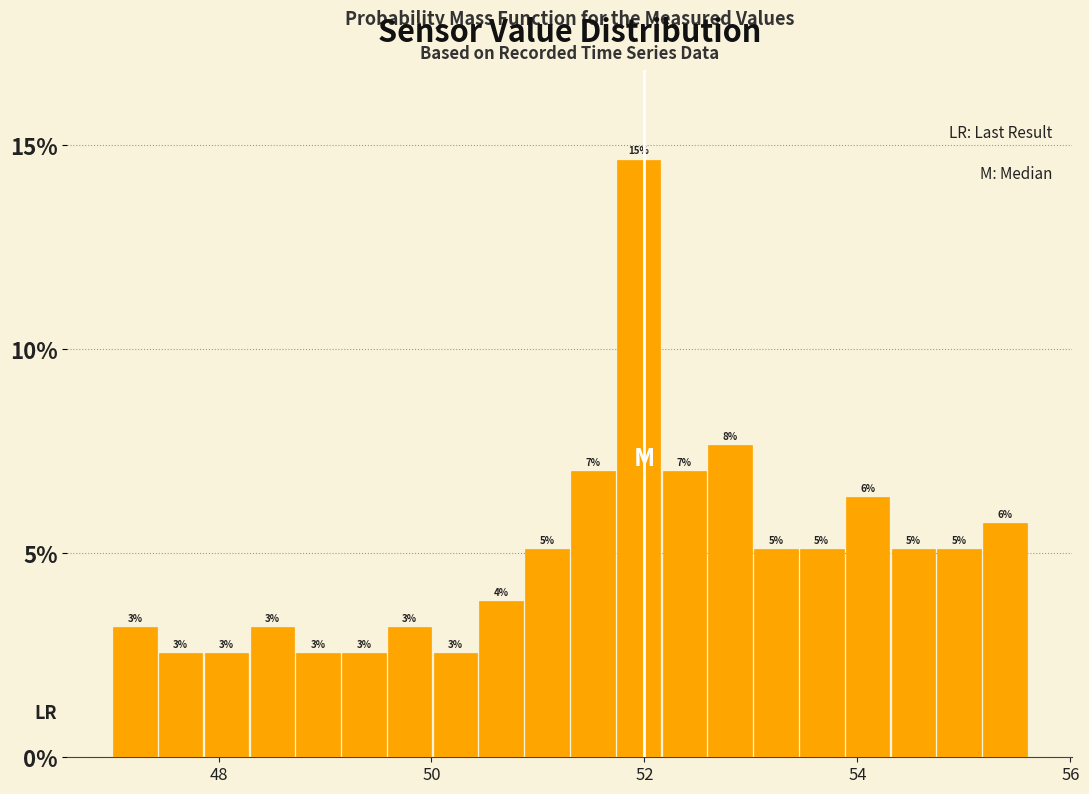

Read against the x-axis, roughly where is the centre of the tallest bar?

52.0